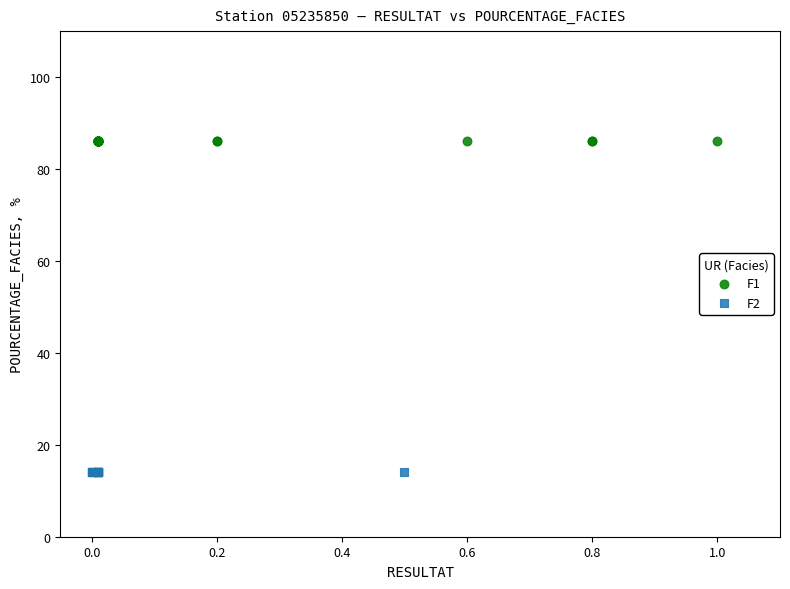

Which series contains the highest Y value?

F1